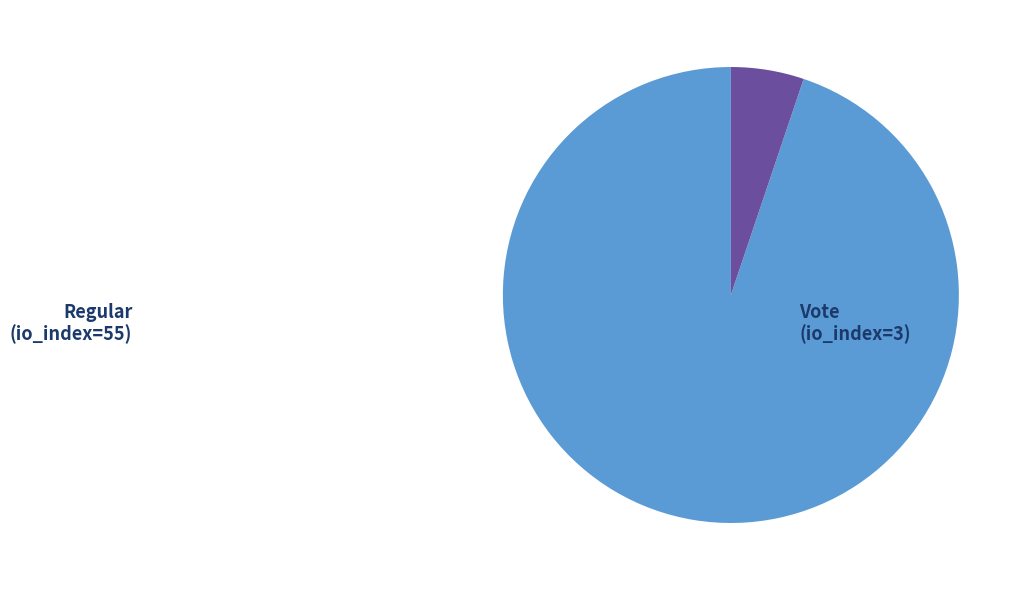

Rank the categories by value from lowest to highest.

Vote (io_index=3), Regular (io_index=55)